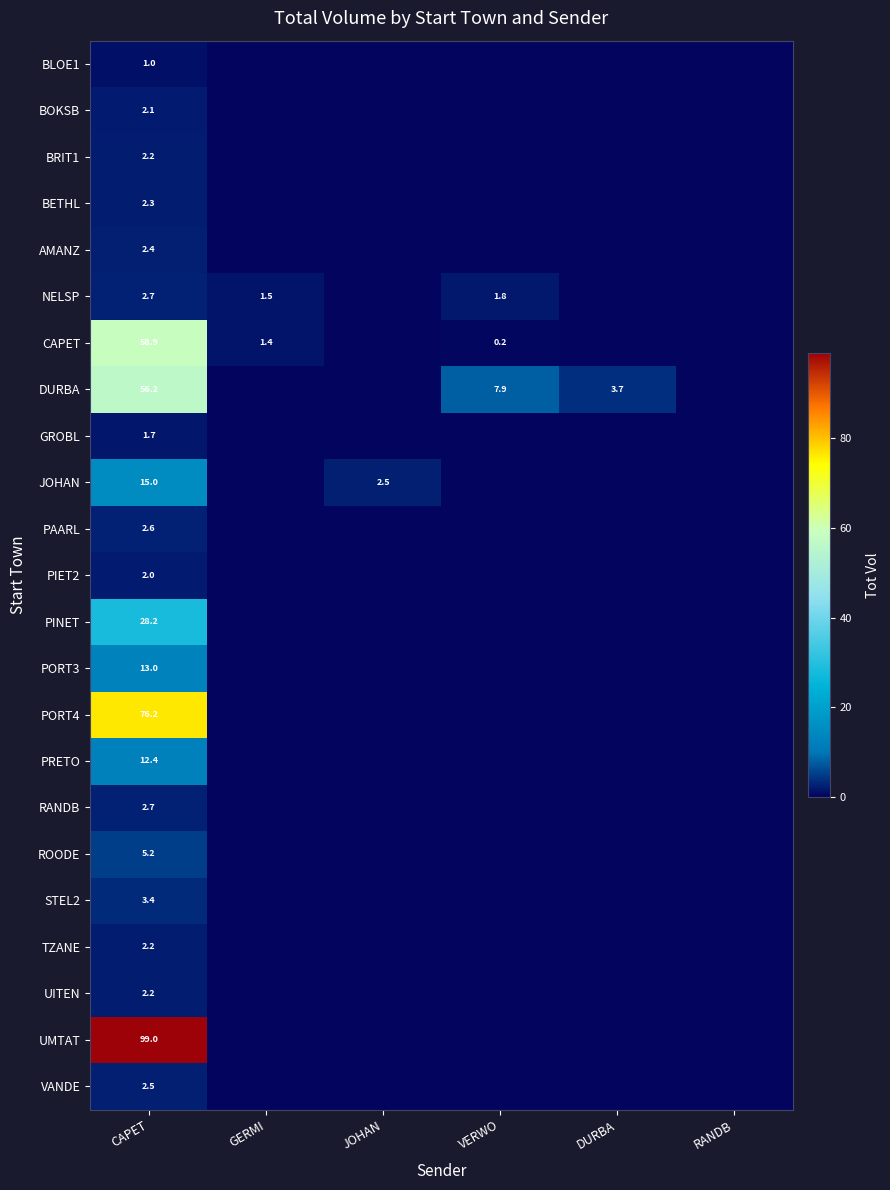

The value of JOHAN at JOHAN is 3.3. True or false?

False